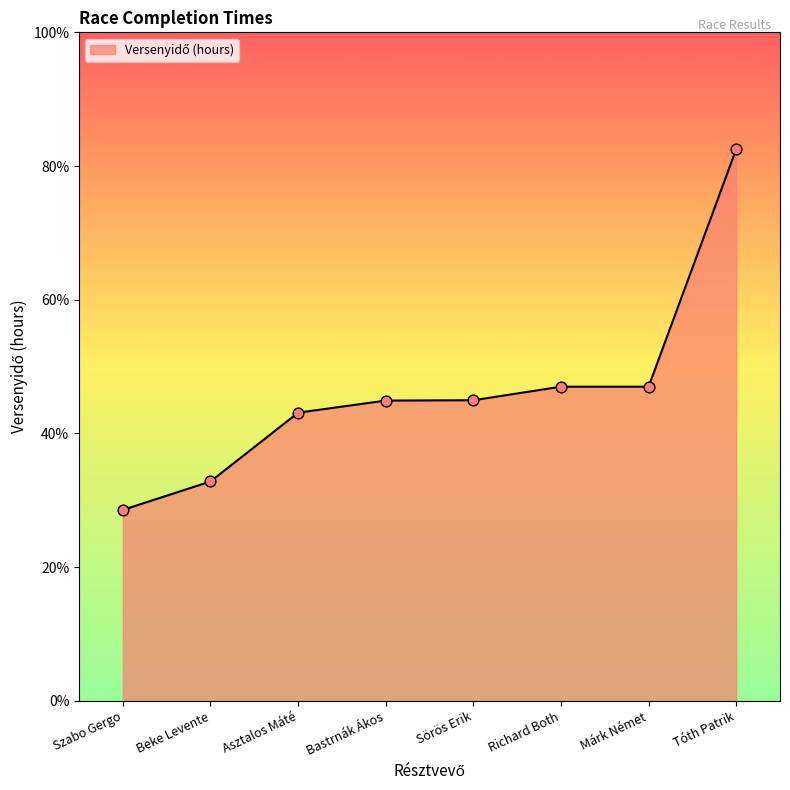

What is the ratio of the value at Szabo Gergo to the value at Márk Német?

0.6